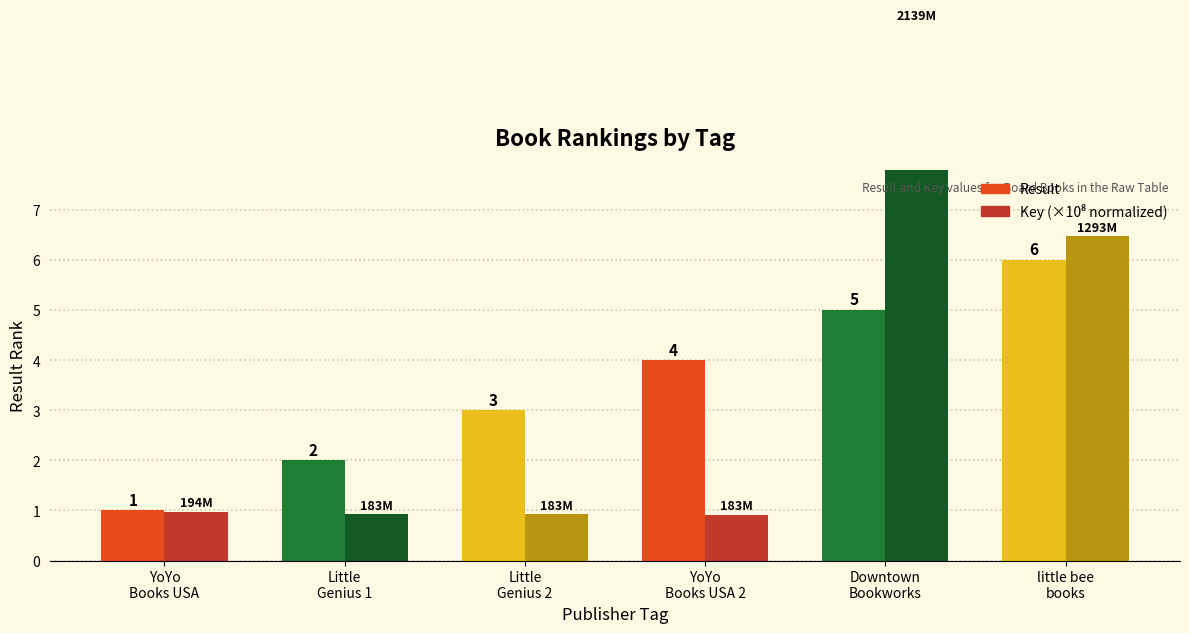

List the series in order of their peak value, lowest first.

Result, Key (×10⁸ normalized)